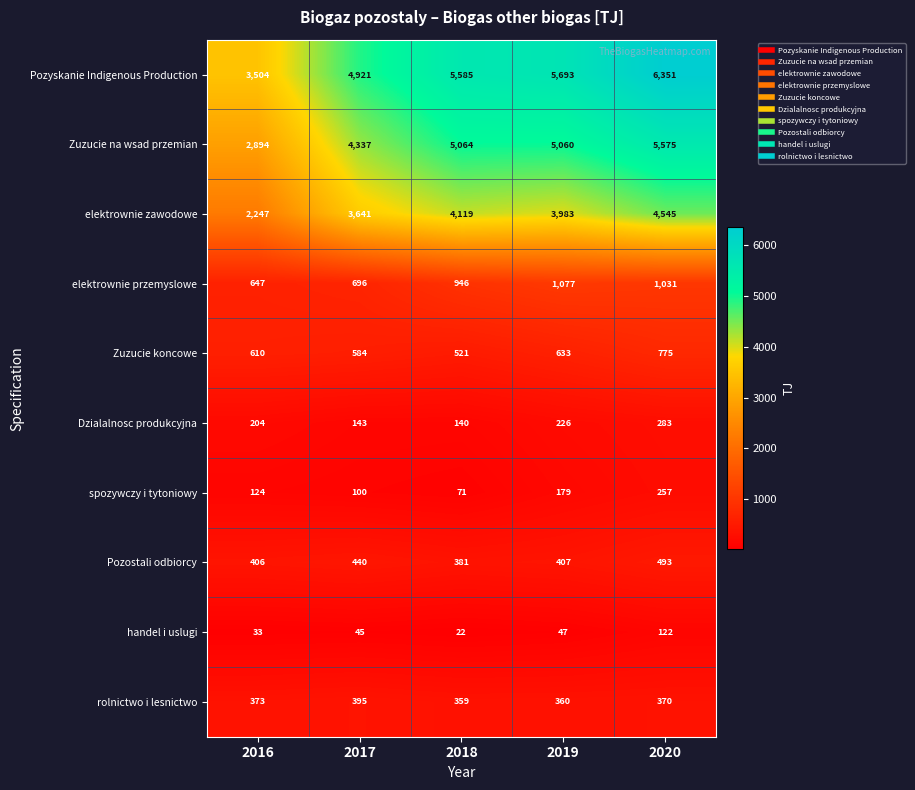

List the series in order of their peak value, highest first.

Pozyskanie Indigenous Production, Zuzucie na wsad przemian, elektrownie zawodowe, elektrownie przemyslowe, Zuzucie koncowe, Pozostali odbiorcy, rolnictwo i lesnictwo, Dzialalnosc produkcyjna, spozywczy i tytoniowy, handel i uslugi